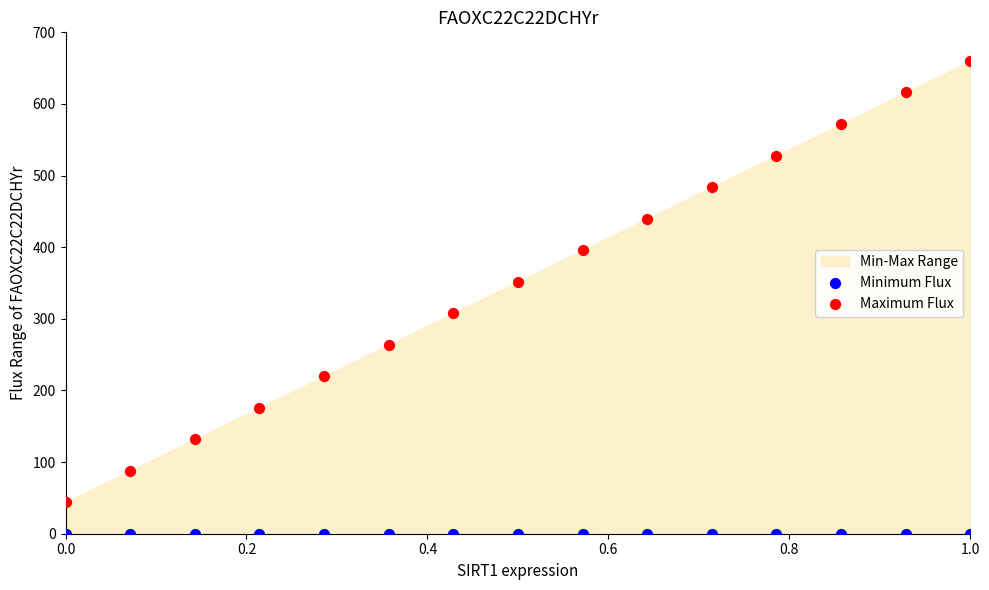

Which series contains the highest Y value?

Maximum Flux